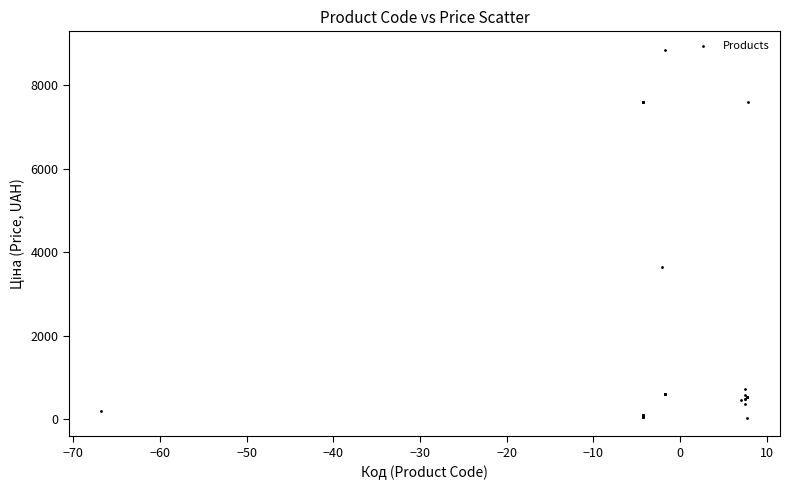

What Y value in the scatter plot is closest to 4444?

3646.5